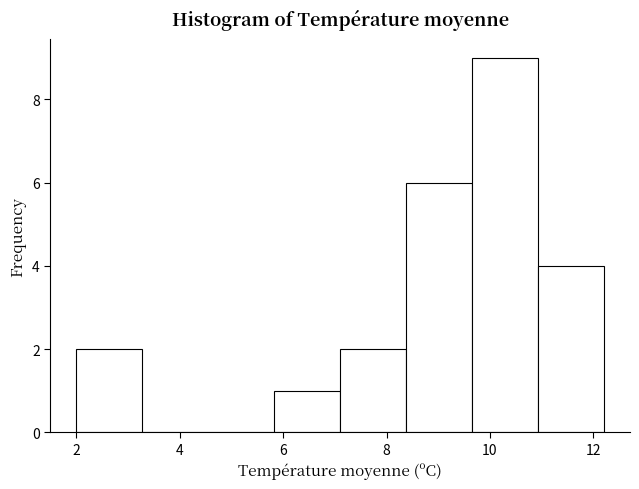

What is the height of the bar covering 9.6 to 11.0 on the x-axis? Neither the bar edges nor the heights are printed on the chart, so give them approximately, as read against the axes.

9